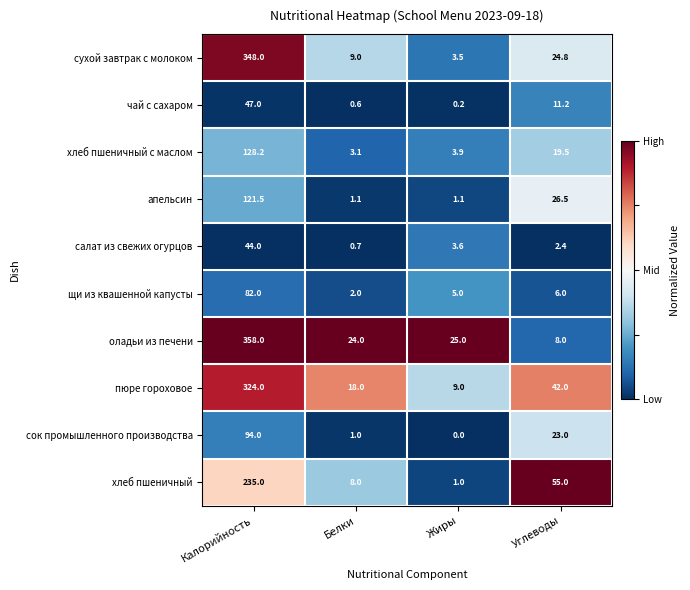

The салат из свежих огурцов series shows 2.4 at Углеводы. True or false?

True